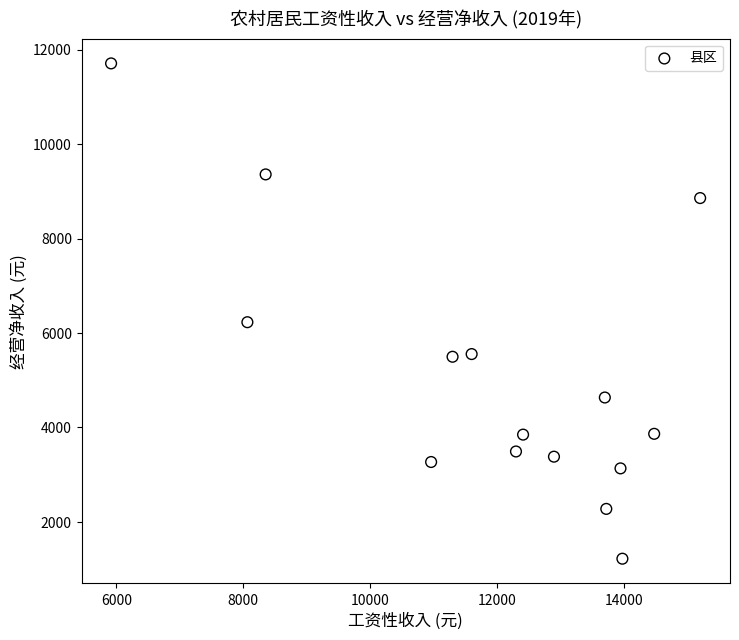

What Y value in the scatter plot is closest to 6464?

6228